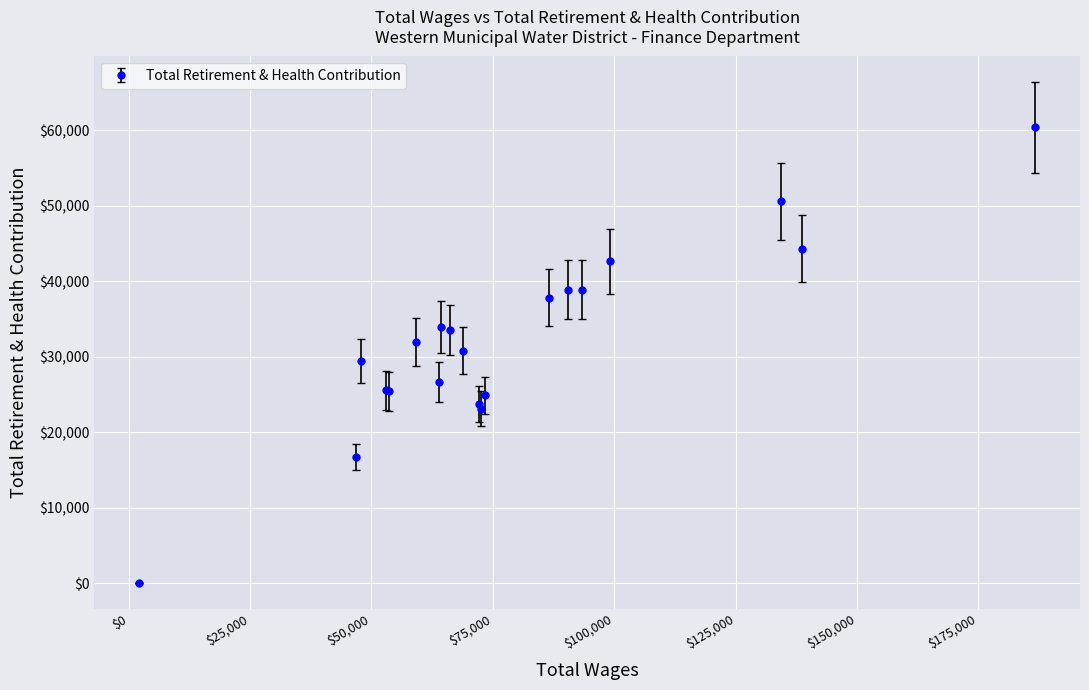

What is the difference between the maximum and minimum values?

60405